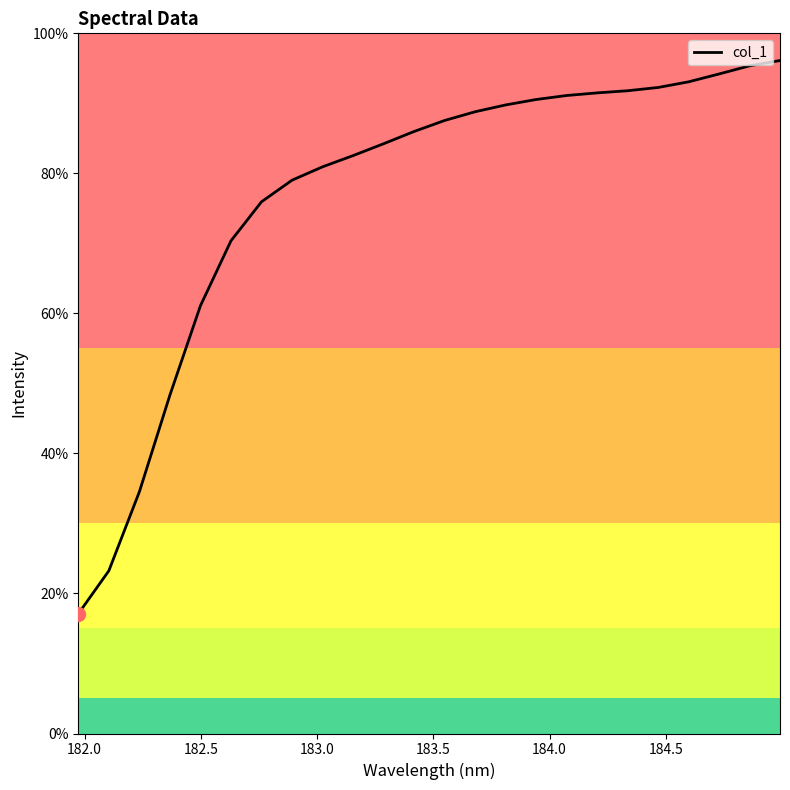

What is the greatest value displayed?

96.1